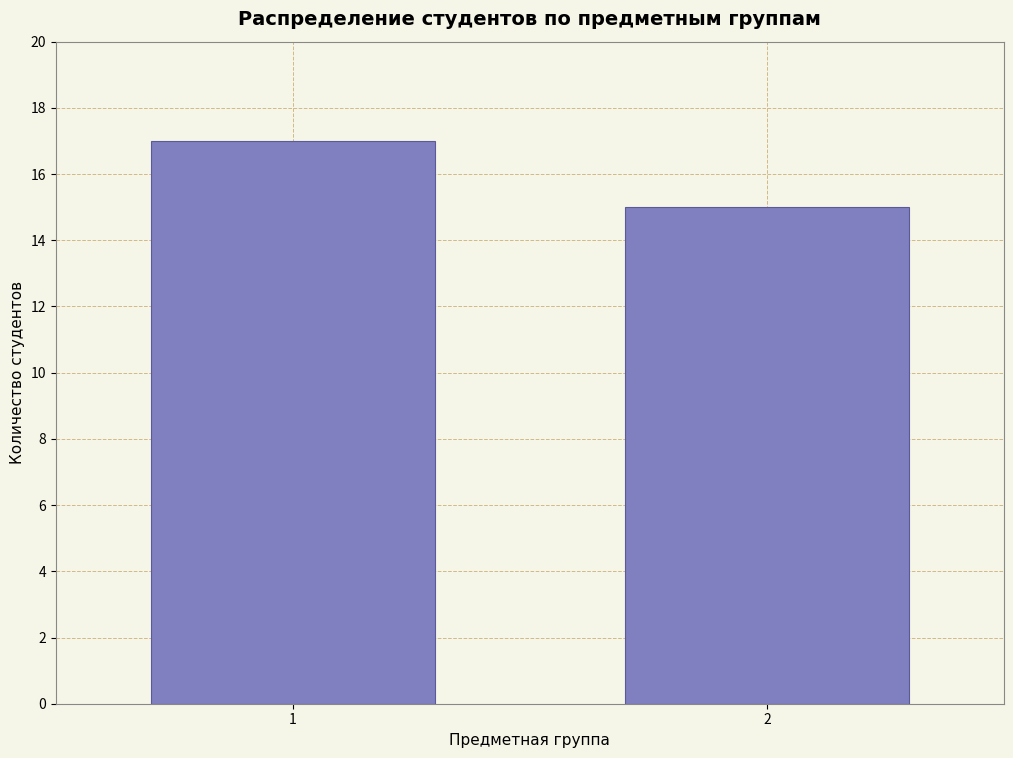

Reading right to left, extract all data points from this chart.

2=15	1=17